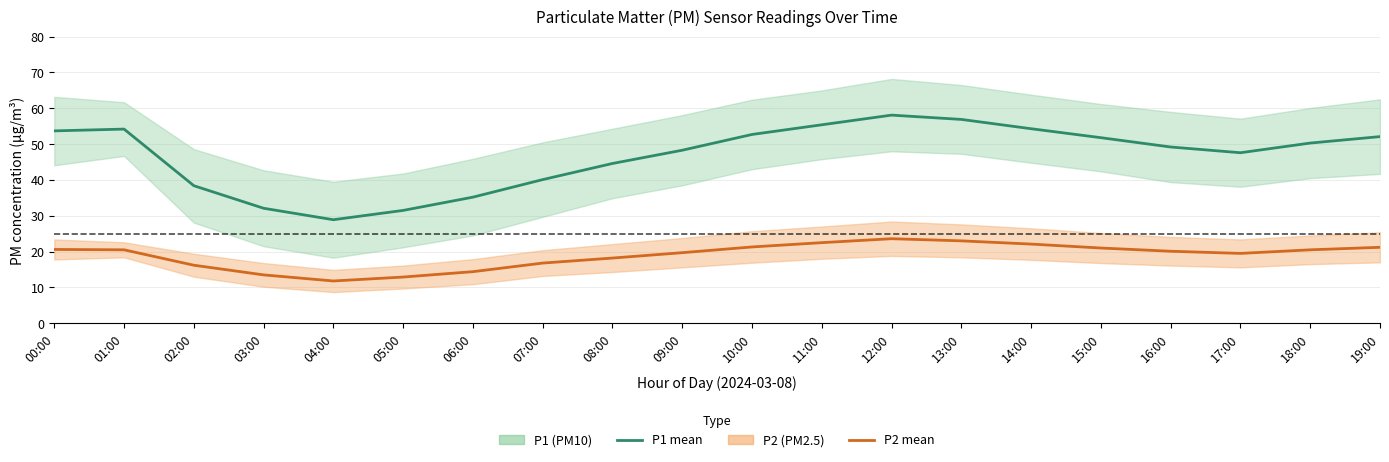

At which label is P1 closest to 43?

08:00